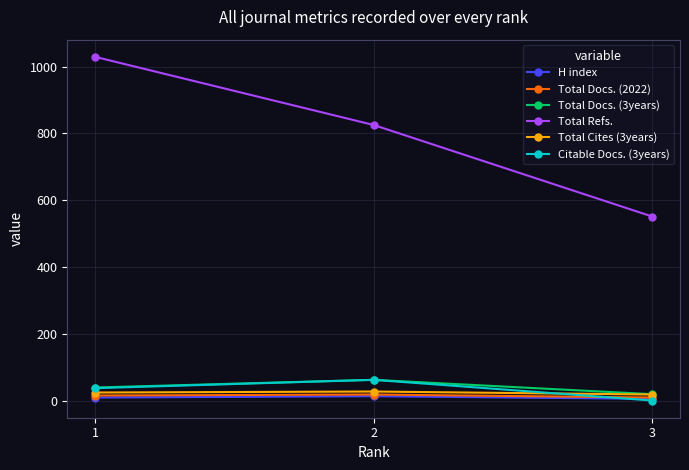

At which category is the sum across all series the highest?

1